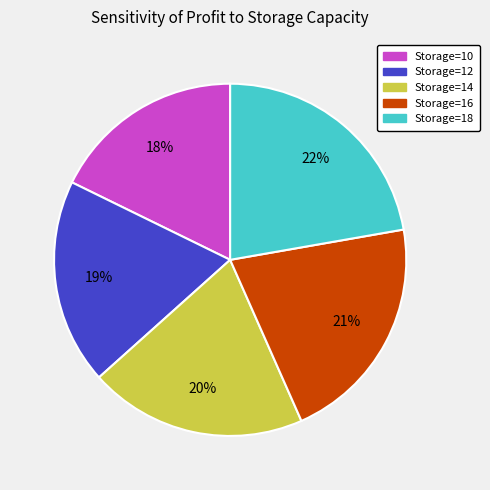

Do Storage=10 and Storage=18 together represent more than half of the pie?

No